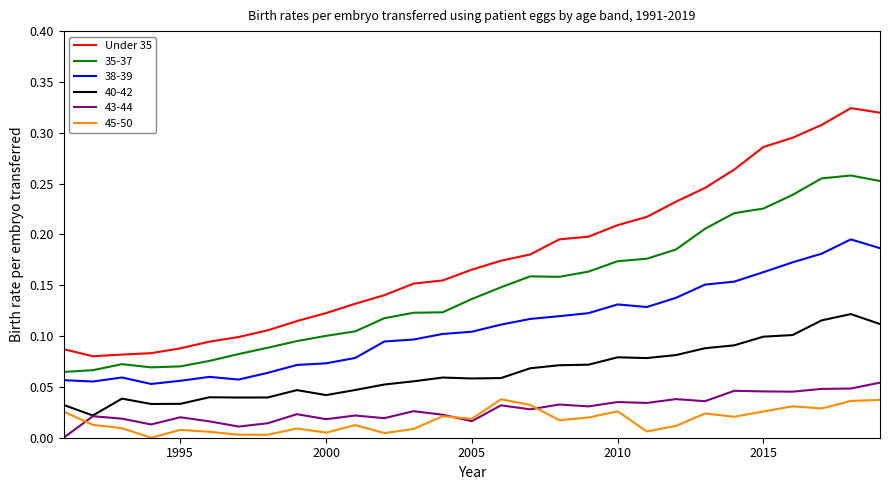

True or false: 43-44 and 38-39 cross at least once.

False